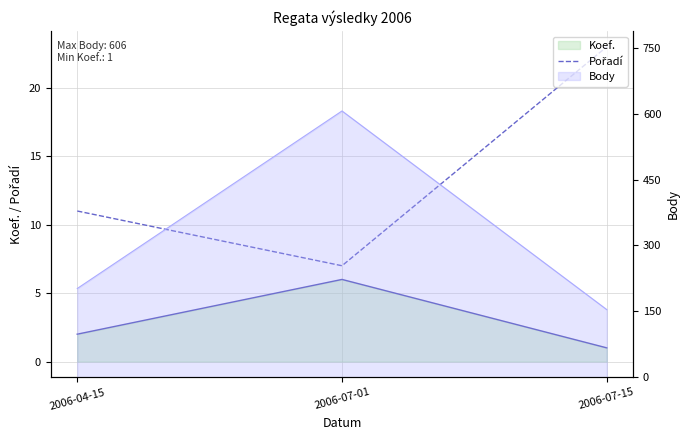

Which series has the widest spread of values?

Pořadí